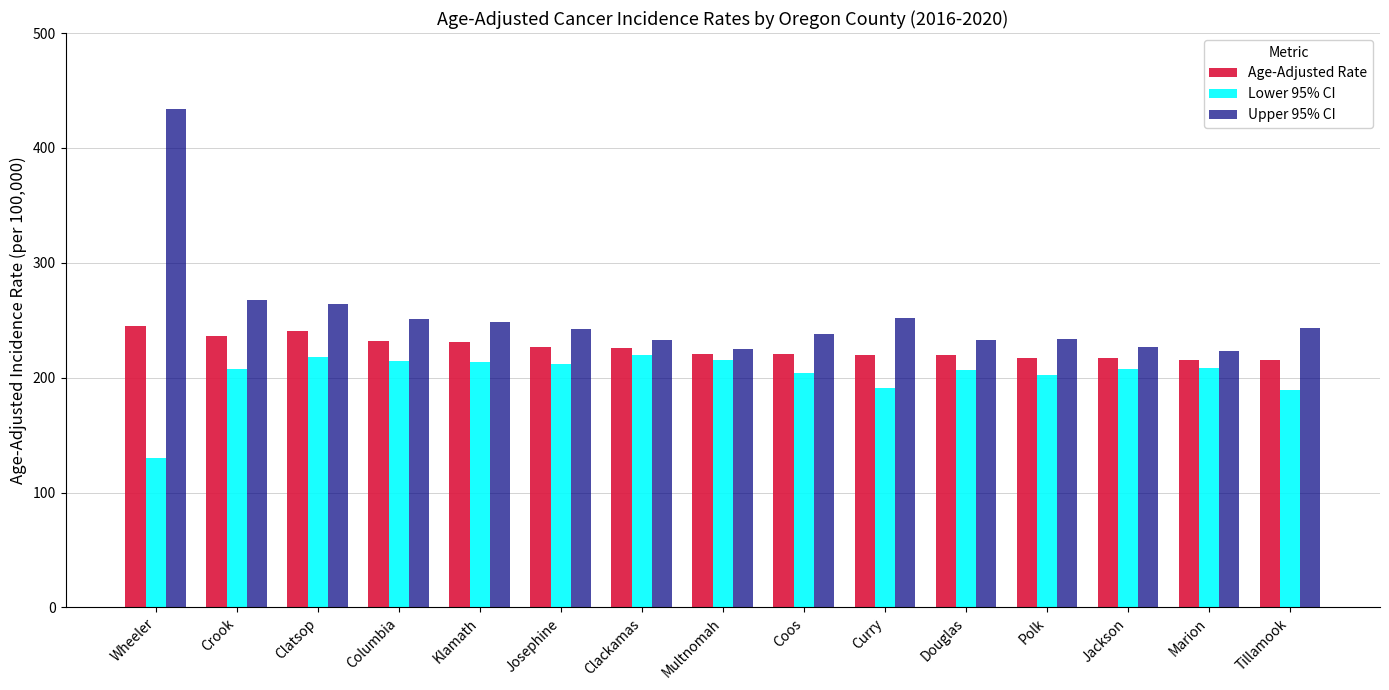

Are the bars grouped side by side (vs. stacked)?

Yes